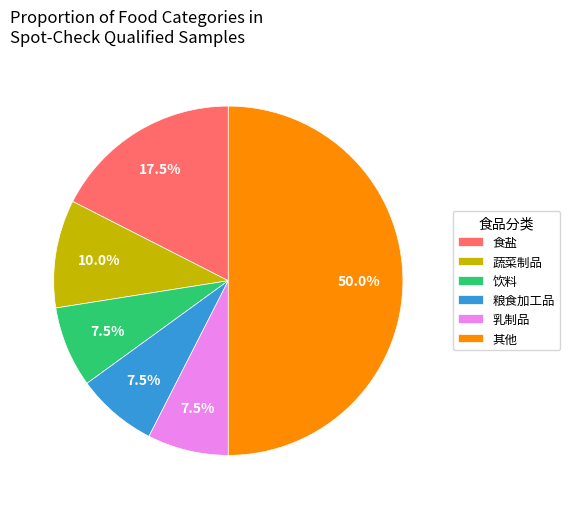

What is the largest slice in the pie chart?

其他